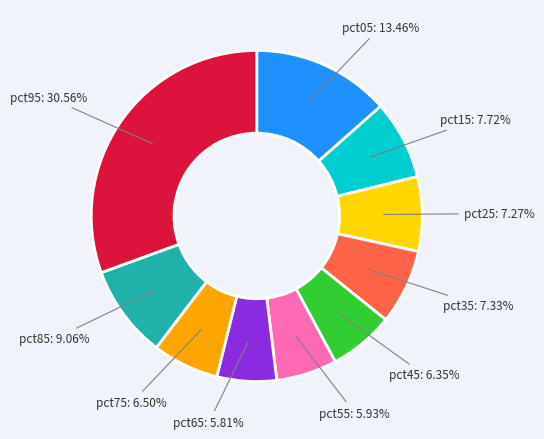

To the nearest percent, what portion does pct55 represent?

6%